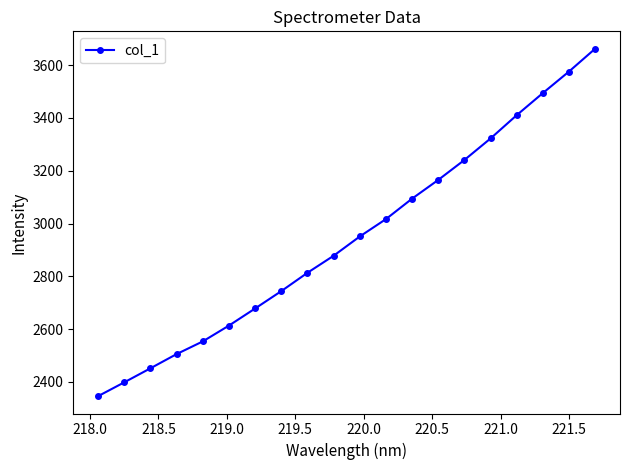

What is the average value?

2945.9